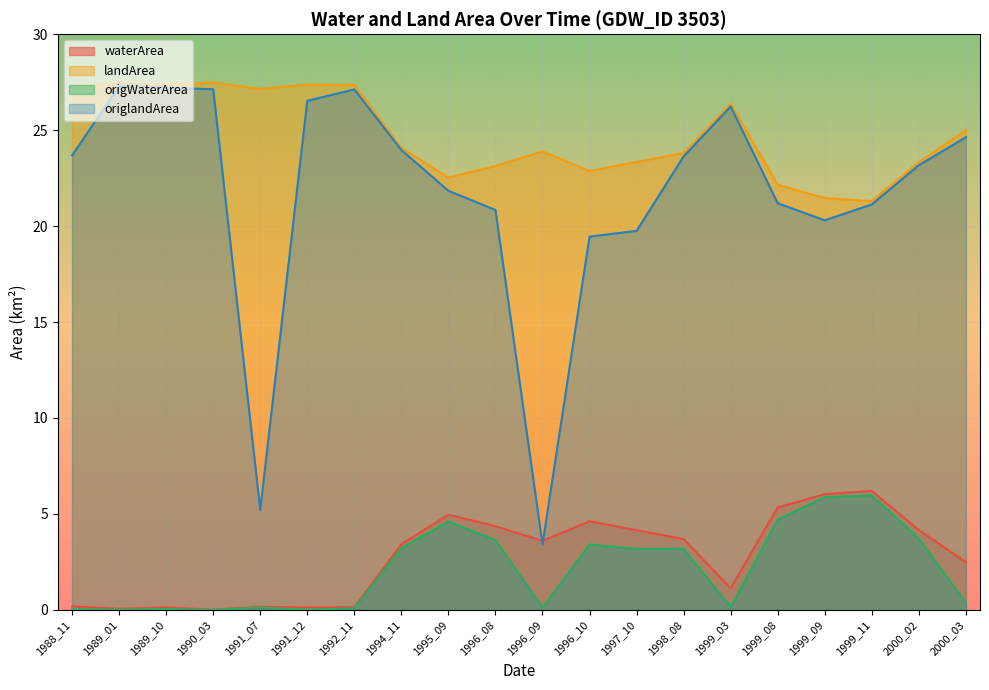

What is the value of the origlandArea point at the 16th from the left?

21.2